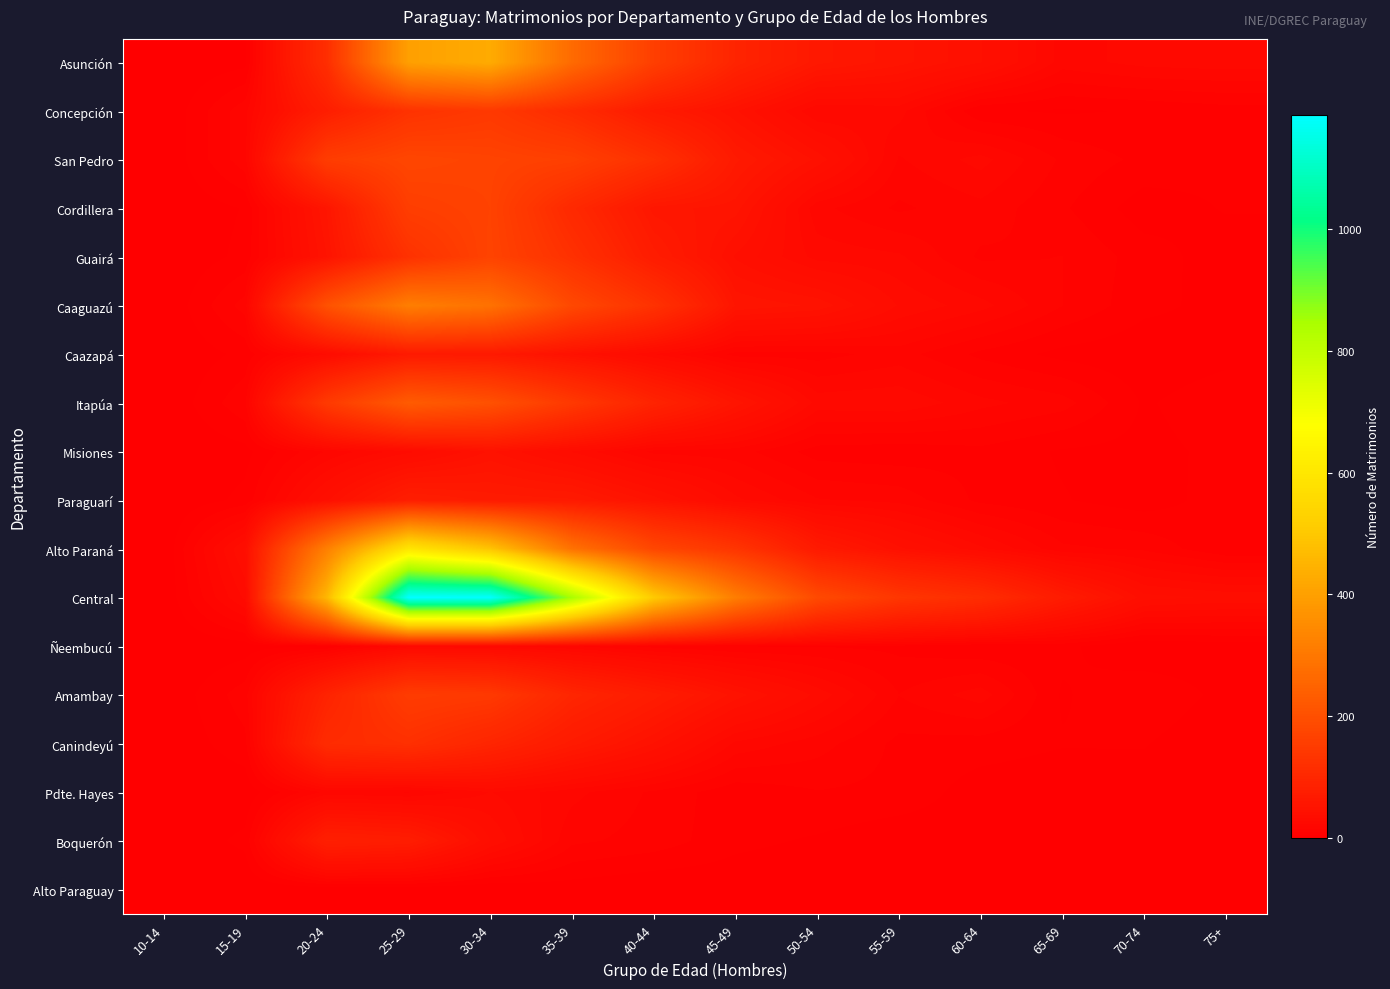

Which series has the largest total across all categories?

Central